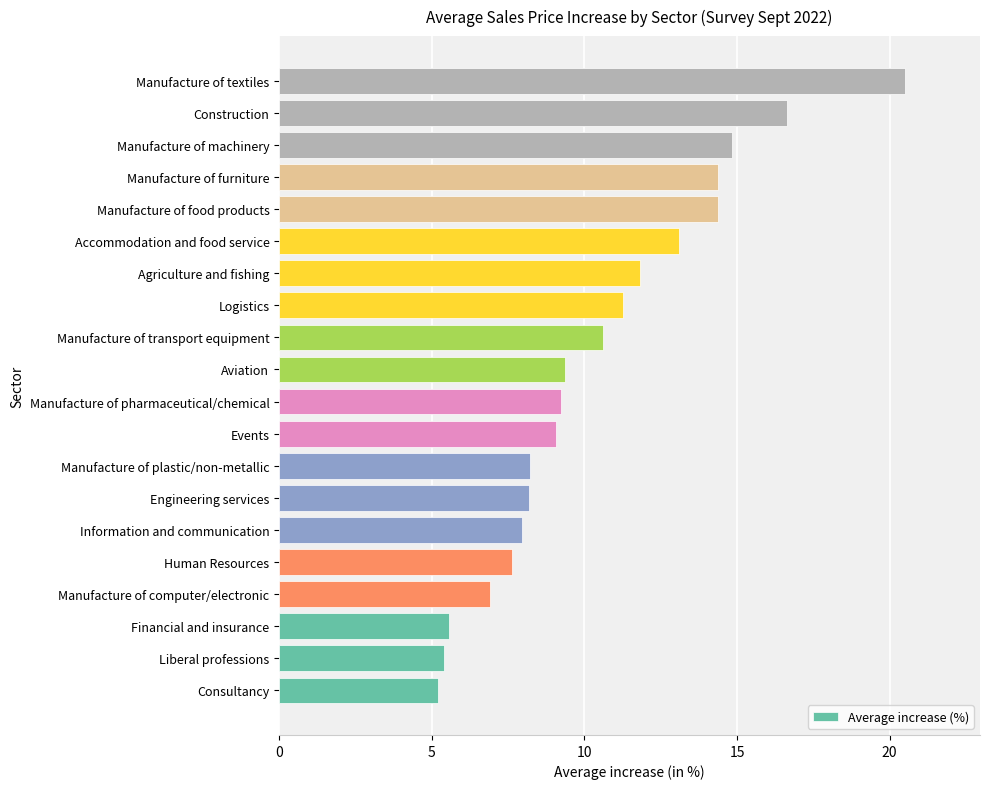

Approximately how many times larger is the value at Agriculture and fishing compared to Manufacture of furniture?

0.8